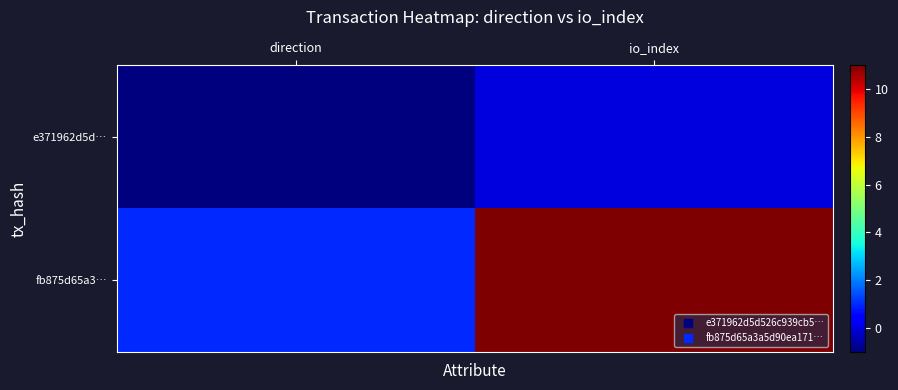

Reading right to left, extract all data points from this chart.

e371962d5d…: io_index=0	direction=-1
fb875d65a3…: io_index=11	direction=1